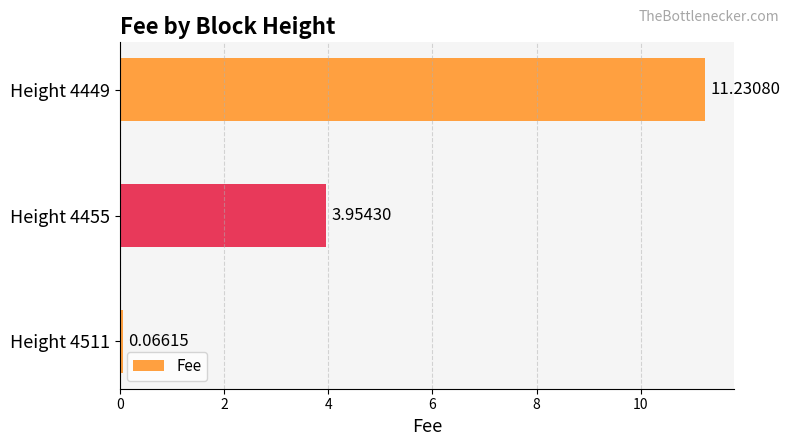

List the labels in order of value, largest first.

Height 4449, Height 4455, Height 4511